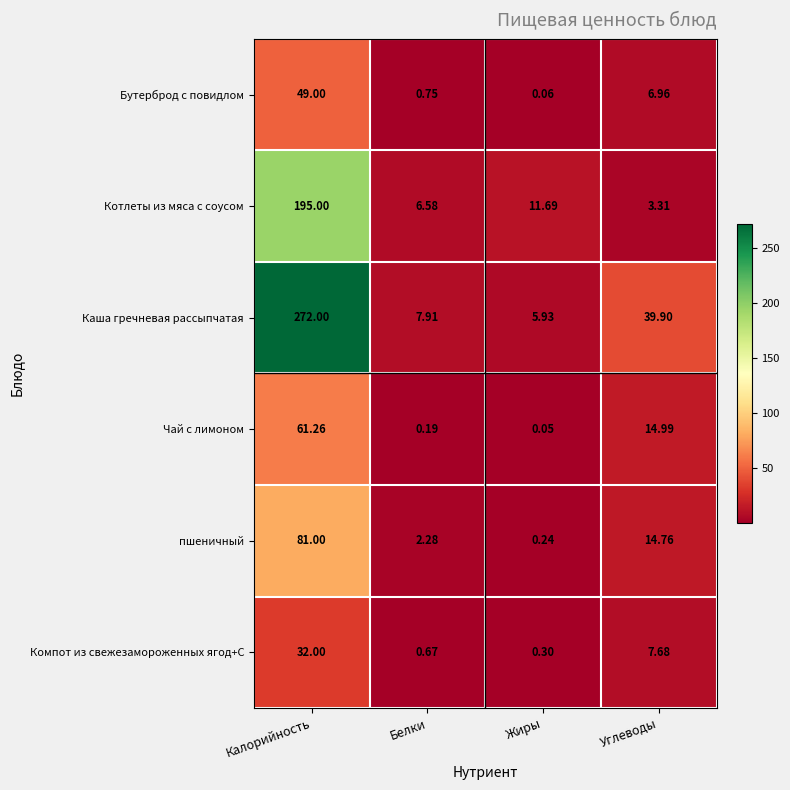

At which category does the chart reach its peak across all series?

Калорийность